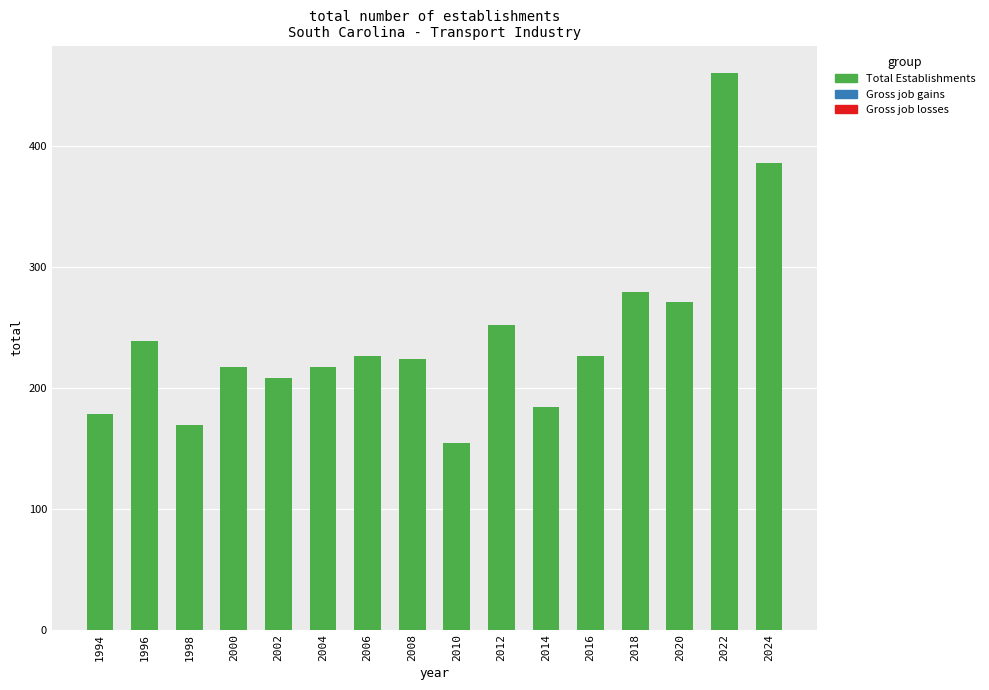

What is the value of the 1st bar from the left?

178